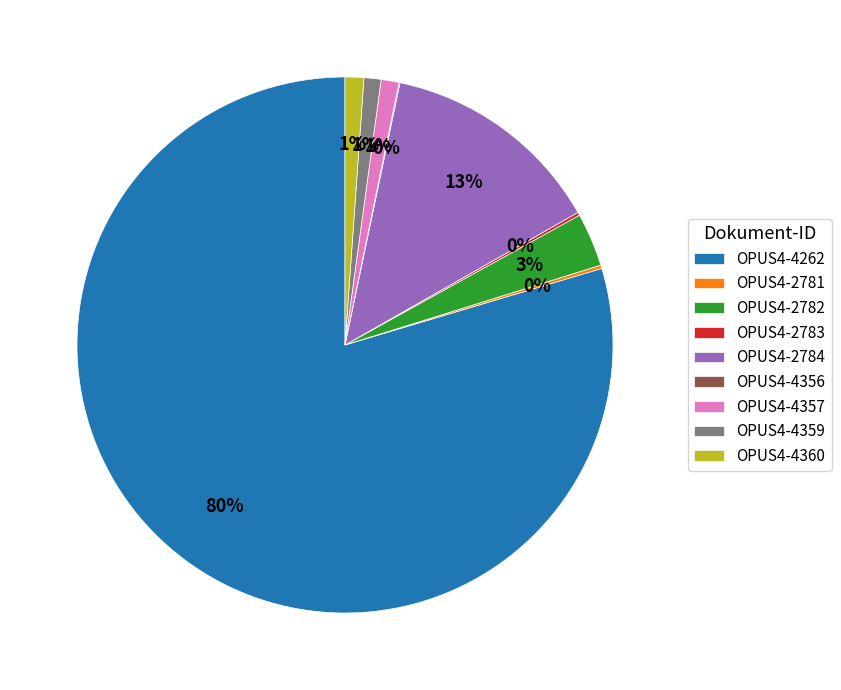

What percentage is the OPUS4-4360 slice, to the nearest percent?

1%